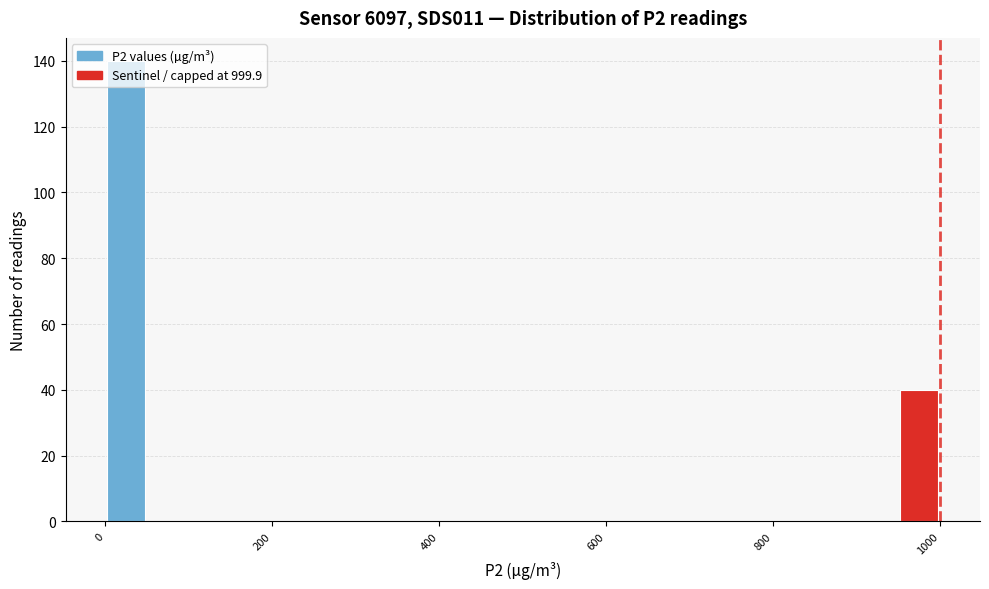

Around what value on the x-axis is the tallest bar? Give the approximate position of its centre, as read against the axis.

20